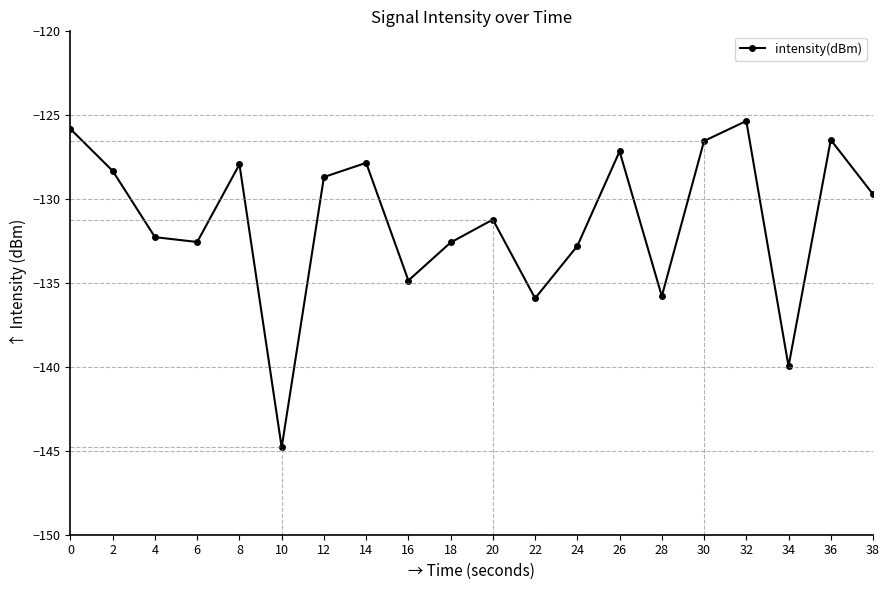

The chart shows a value of -126.5 at 36. True or false?

True